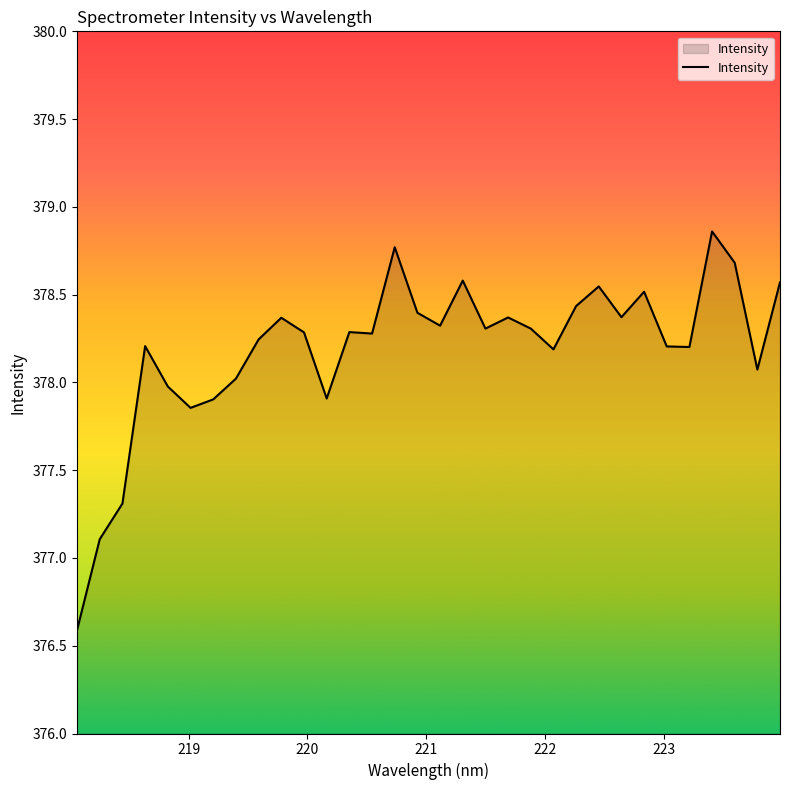

What is the maximum value shown in the chart?

378.9